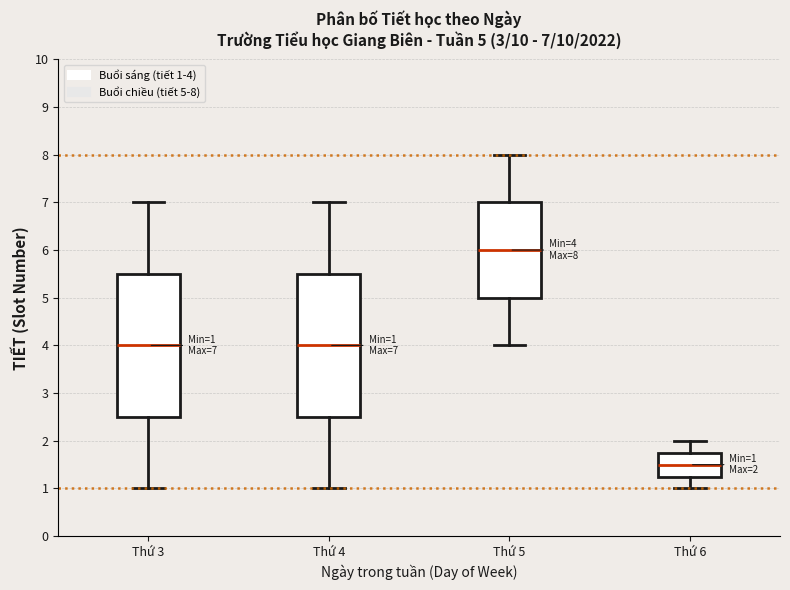

Which box's median line is the highest?

Thứ 5